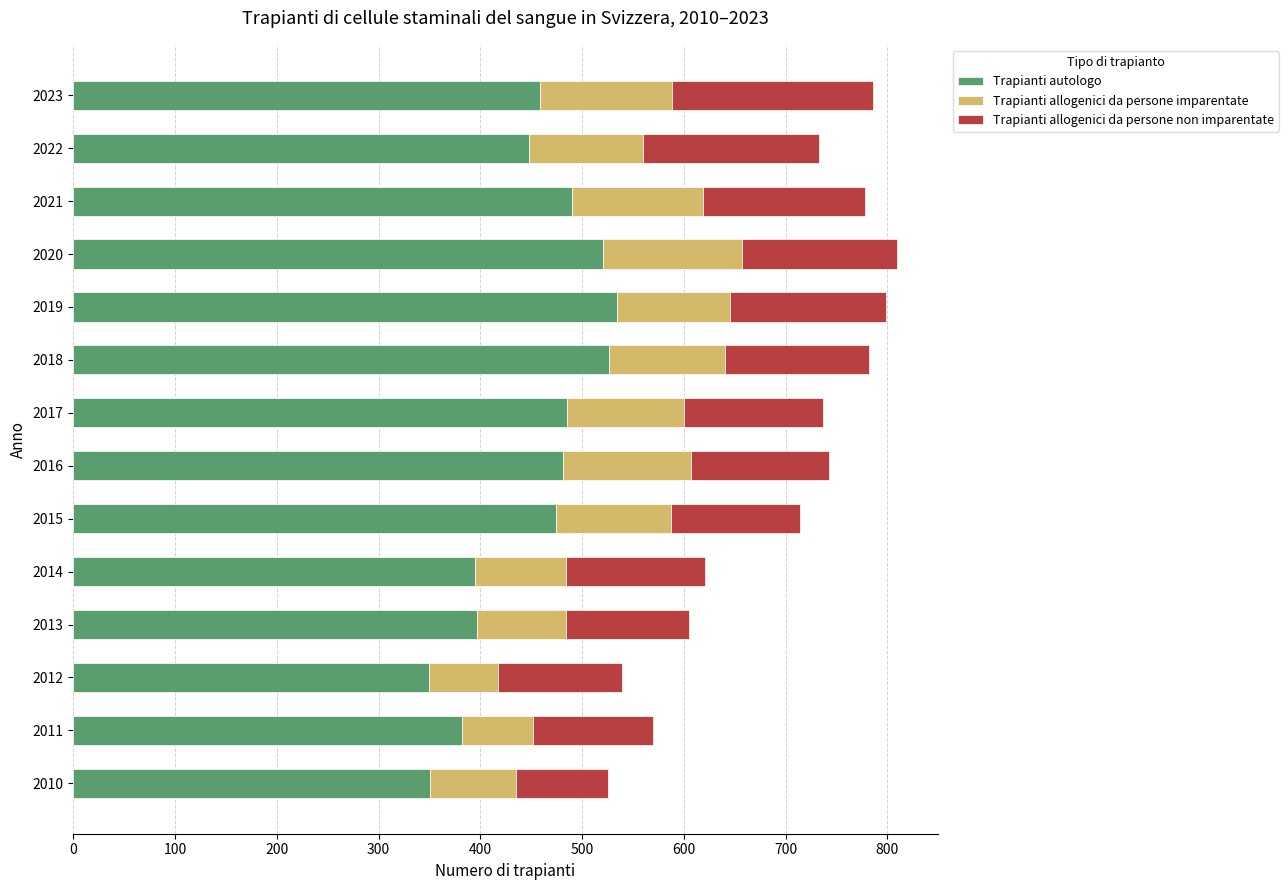

What is the difference between the maximum and minimum values in the Trapianti autologo series?

184